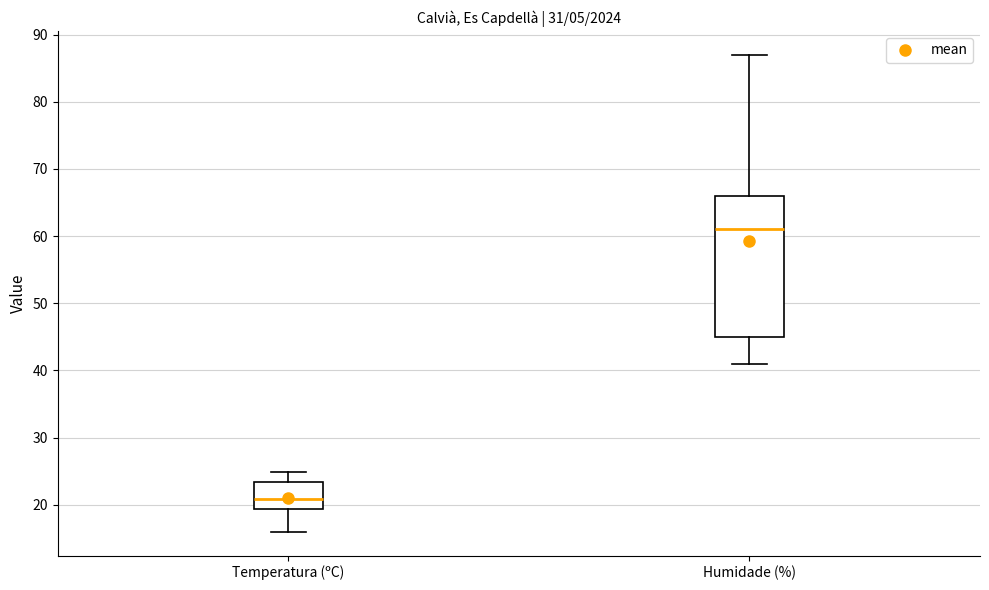

Reading left to right, transcribe this box plot: for each box, give where its median line is, the range the box spans, and where its two whiskers end, as read against the y-axis. The values are not printed on the chart, so give them approximately, as read against the axis.

Temperatura (ºC): median 21, box 19 to 23, whiskers 16 to 25
Humidade (%): median 61, box 45 to 66, whiskers 41 to 87